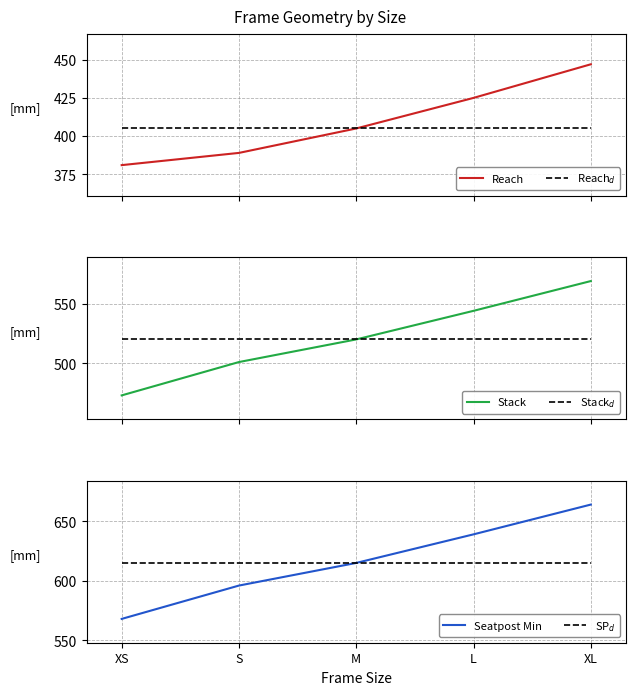

Which series has the largest total across all categories?

Seatpost Min